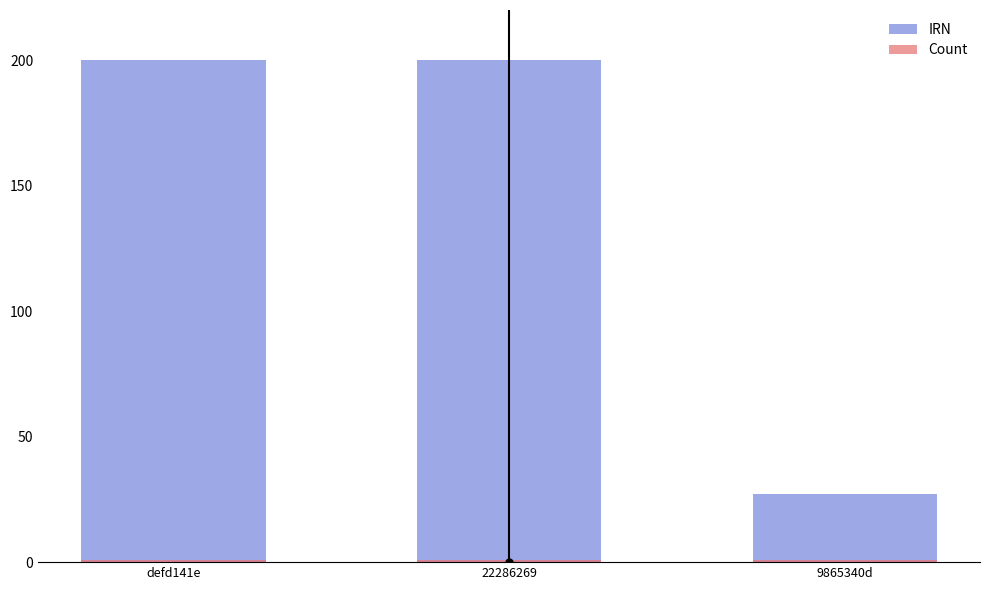

What are all the series names shown in the legend?

IRN, Count